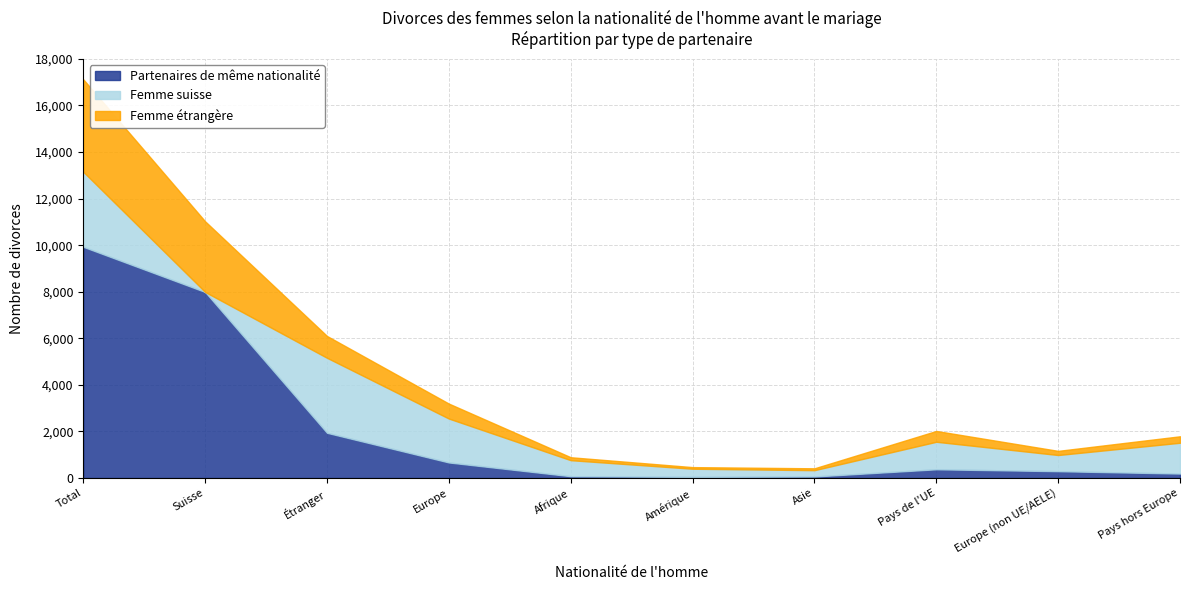

What is the difference between the maximum and minimum values in the Femme étrangère series?

3901